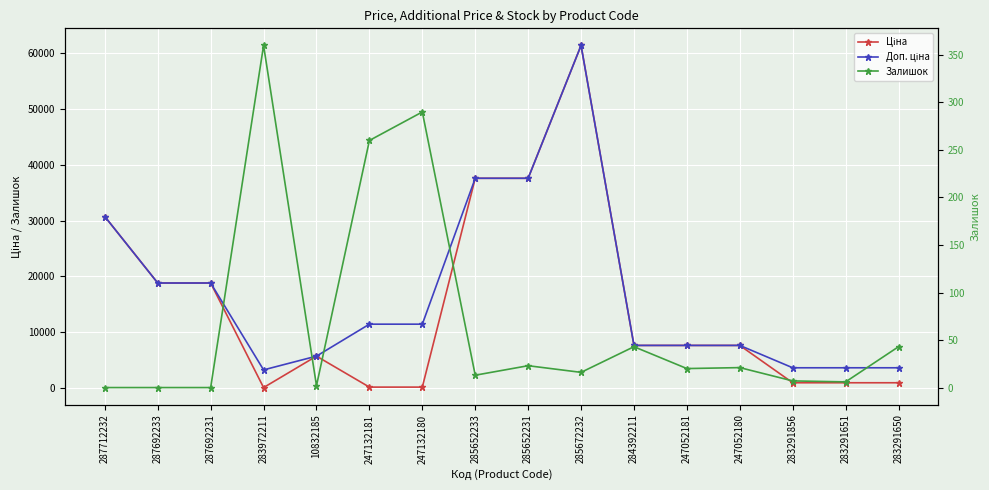

True or false: Доп. ціна has more than 1 interior local peaks.

False